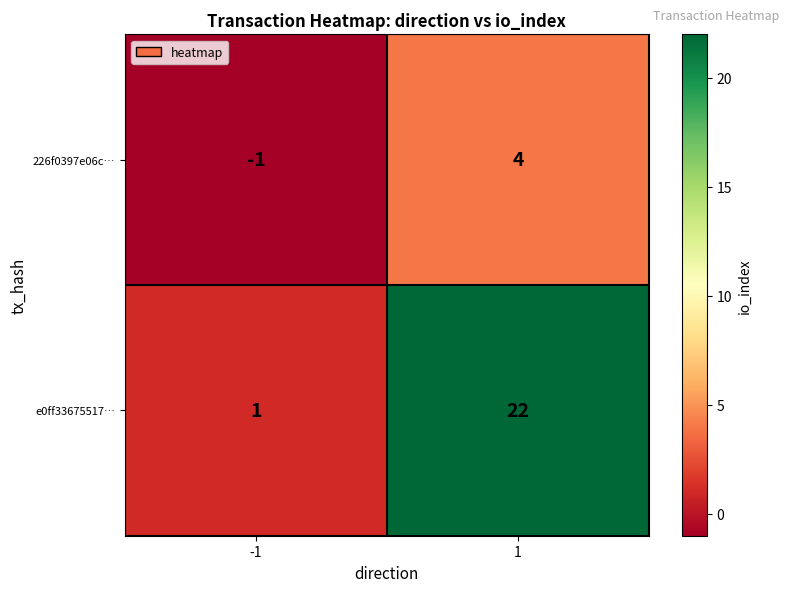

At -1, list the series in order from smallest to largest.

226f0397e06c…, e0ff33675517…